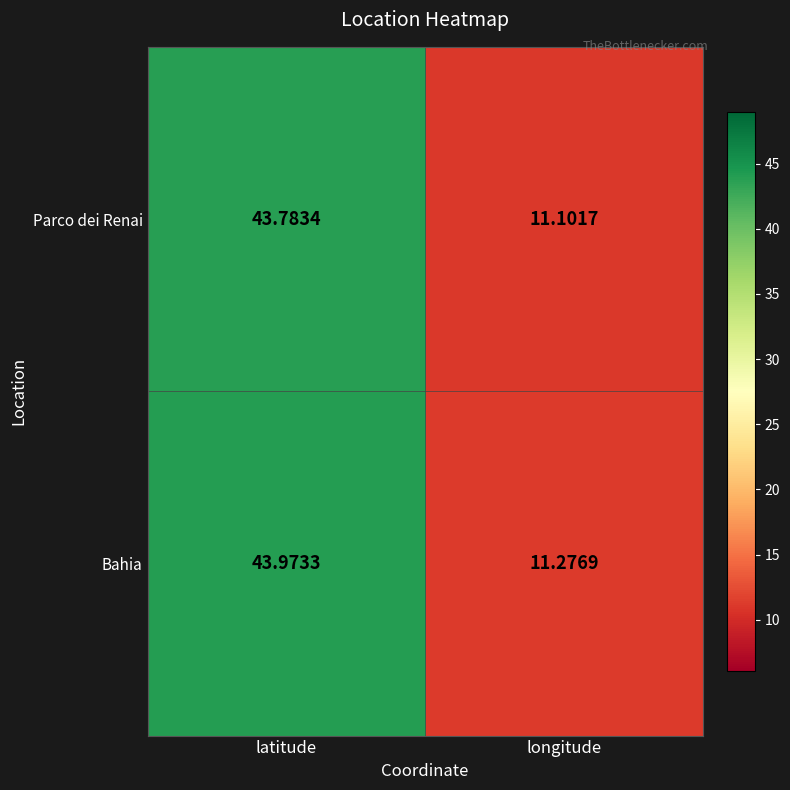

Rank the series by their maximum value, from lowest to highest.

Parco dei Renai, Bahia